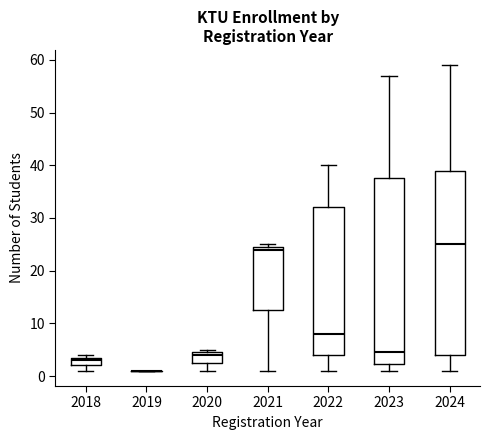

Reading left to right, transcribe this box plot: for each box, give where its median line is, the range the box spans, and where its two whiskers end, as read against the y-axis. The values are not printed on the chart, so give them approximately, as read against the axis.

2018: median 3, box 2 to 4, whiskers 1 to 4 (just above the box's upper edge)
2019: box collapsed to a line at 1, whiskers 1 to 1
2020: median 4, box 3 to 5, whiskers 1 to 5 (just above the box's upper edge)
2021: median 24, box 13 to 25, whiskers 1 to 25 (just above the box's upper edge)
2022: median 8, box 4 to 32, whiskers 1 to 40
2023: median 5, box 2 to 38, whiskers 1 to 57
2024: median 25, box 4 to 39, whiskers 1 to 59